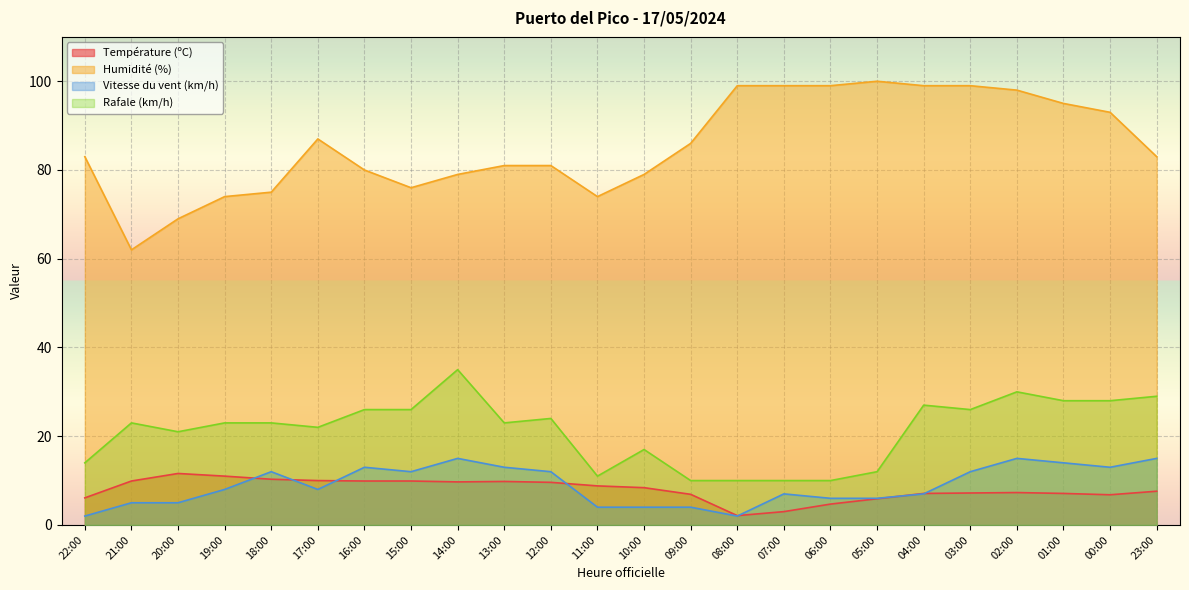

Is it true that Rafale (km/h) equals 22.0 at 17:00?

True